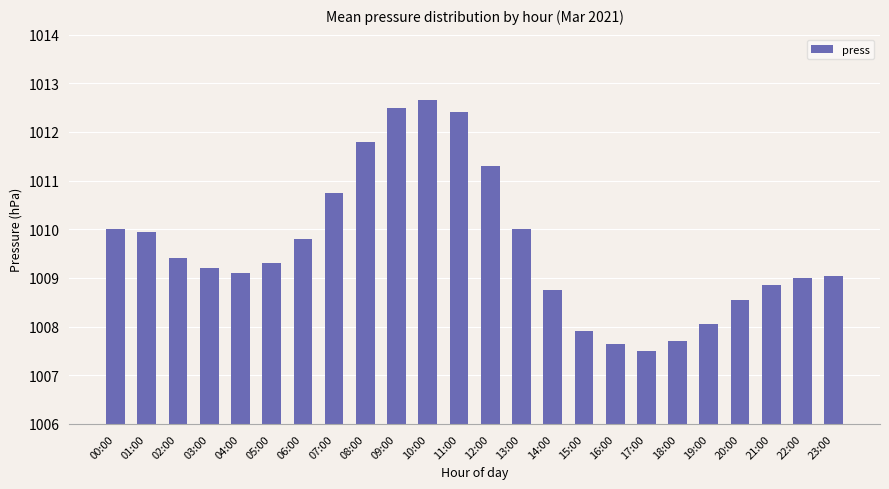

What value does the data have at 05:00?

1009.3